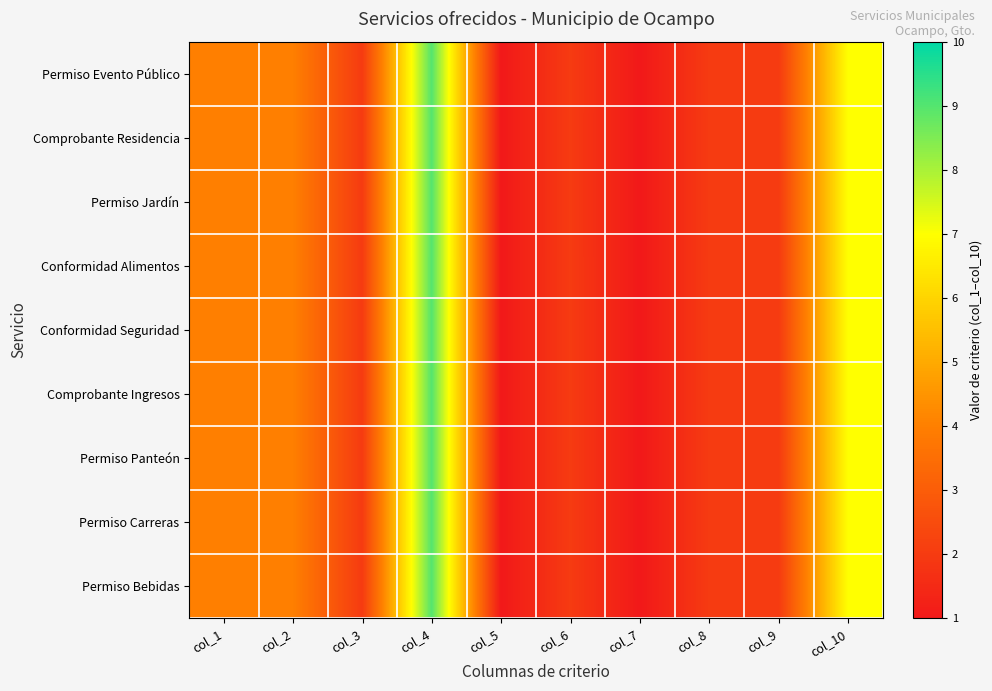

At col_9, list the series in order from smallest to largest.

Permiso Evento Público, Comprobante Residencia, Permiso Jardín, Conformidad Alimentos, Conformidad Seguridad, Comprobante Ingresos, Permiso Panteón, Permiso Carreras, Permiso Bebidas